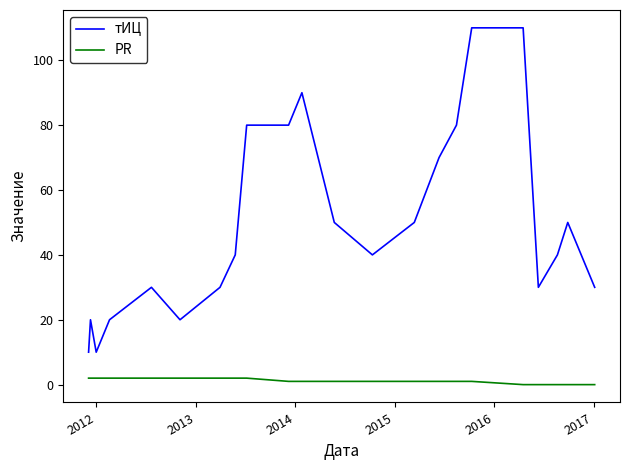

Count the number of categories in the chart.

22